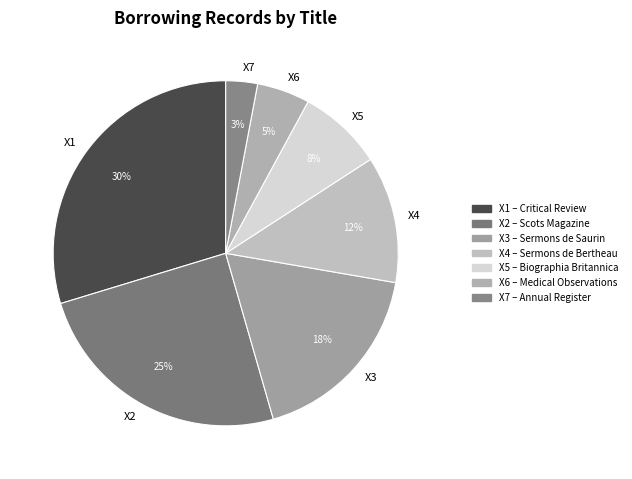

Count the number of slices in the pie.

7